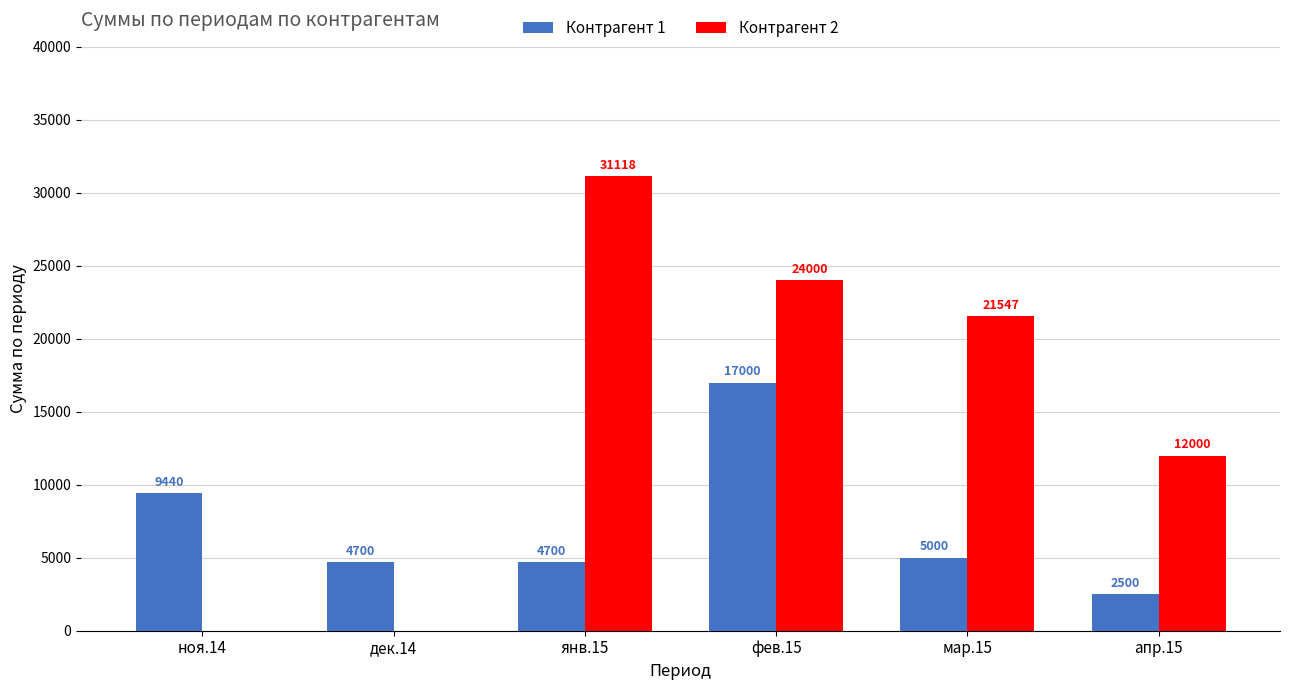

What is the highest value of the Контрагент 2 series?

31118